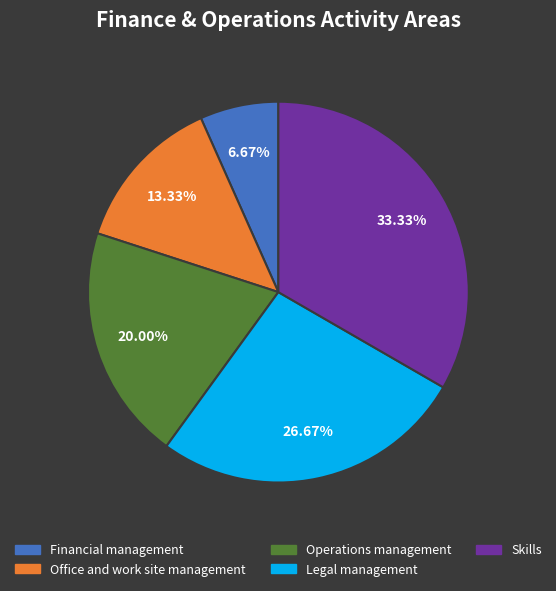

The Operations management slice represents 20% of the pie. True or false?

True